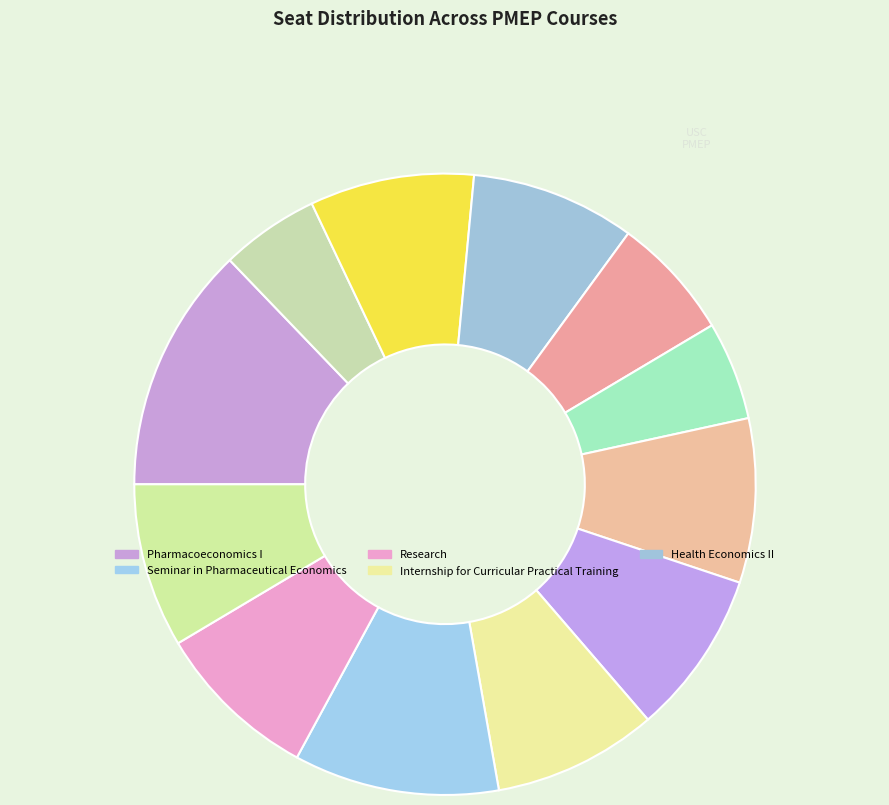

Which slice is the smallest?

Behavioral Science and Policy in Health